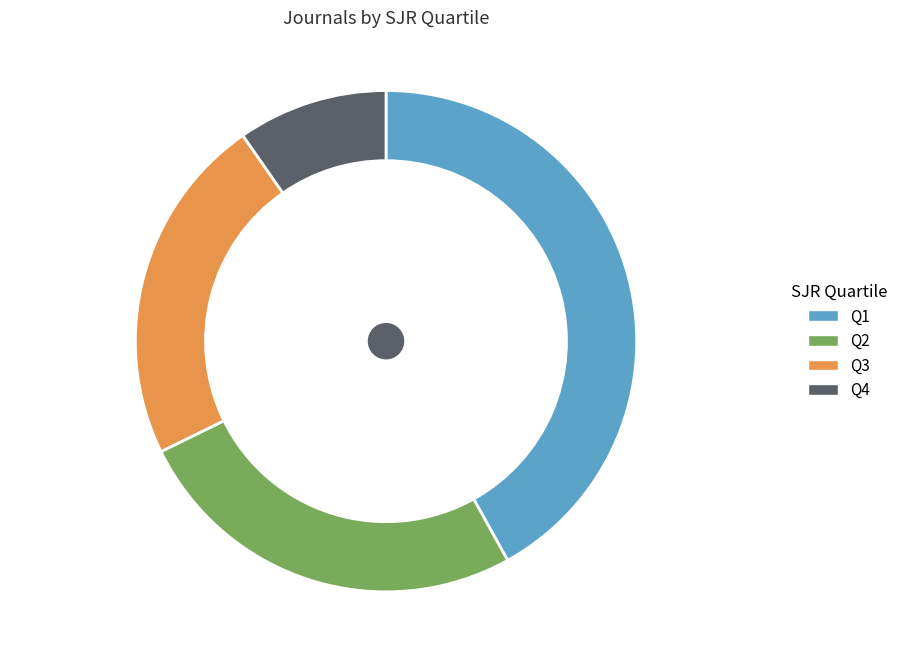

To the nearest percent, what is the combined percentage of Q2 and Q1?

68%